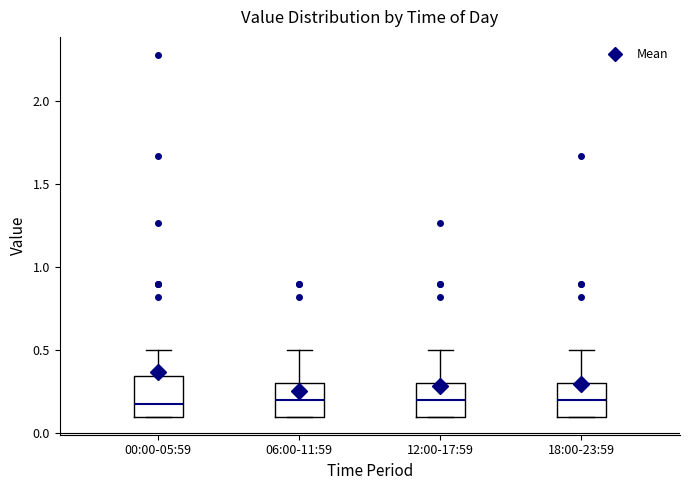

Reading left to right, transcribe this box plot: for each box, give where its median line is, the range the box spans, and where its two whiskers end, as read against the y-axis. The values are not printed on the chart, so give them approximately, as read against the axis.

00:00-05:59: median 0.20, box 0.10 to 0.35, whiskers 0.10 to 0.50
06:00-11:59: median 0.20, box 0.10 to 0.30, whiskers 0.10 to 0.50
12:00-17:59: median 0.20, box 0.10 to 0.30, whiskers 0.10 to 0.50
18:00-23:59: median 0.20, box 0.10 to 0.30, whiskers 0.10 to 0.50